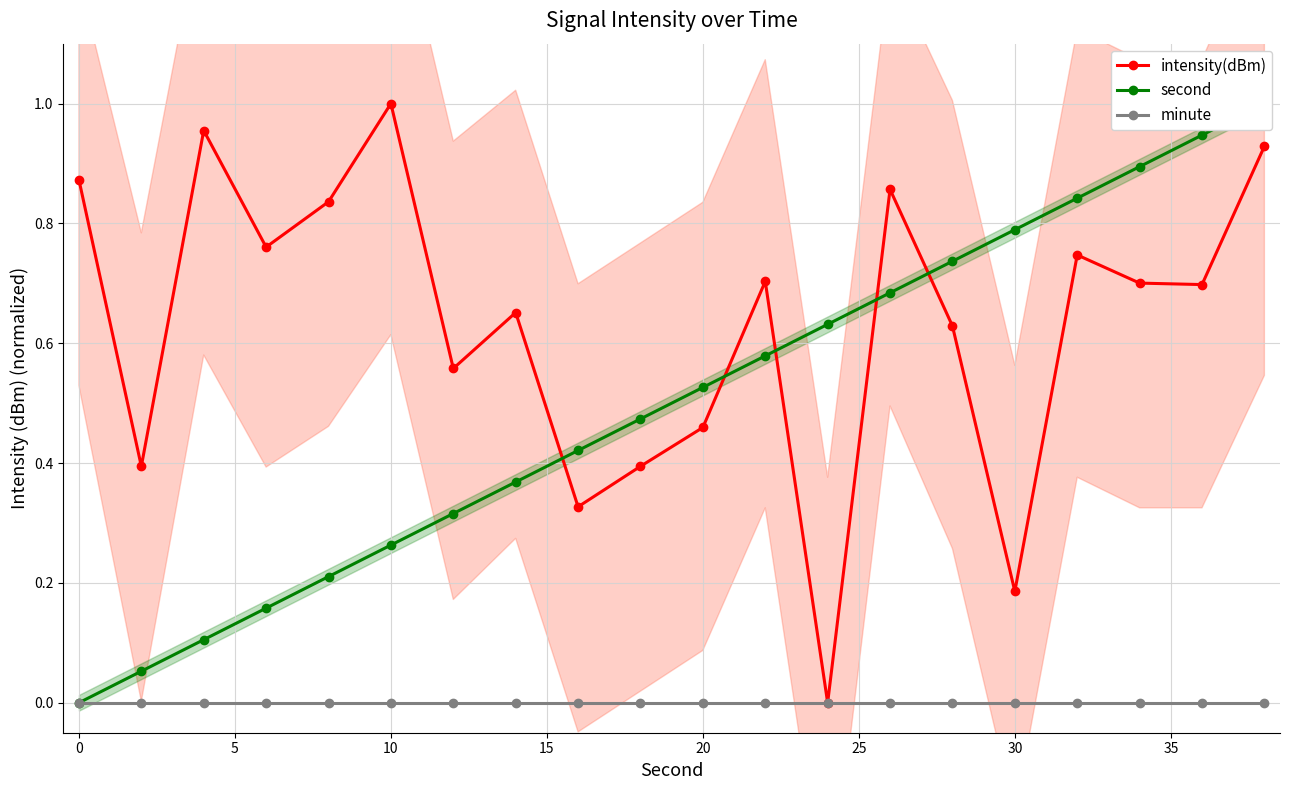

What are all the series names shown in the legend?

intensity(dBm), second, minute